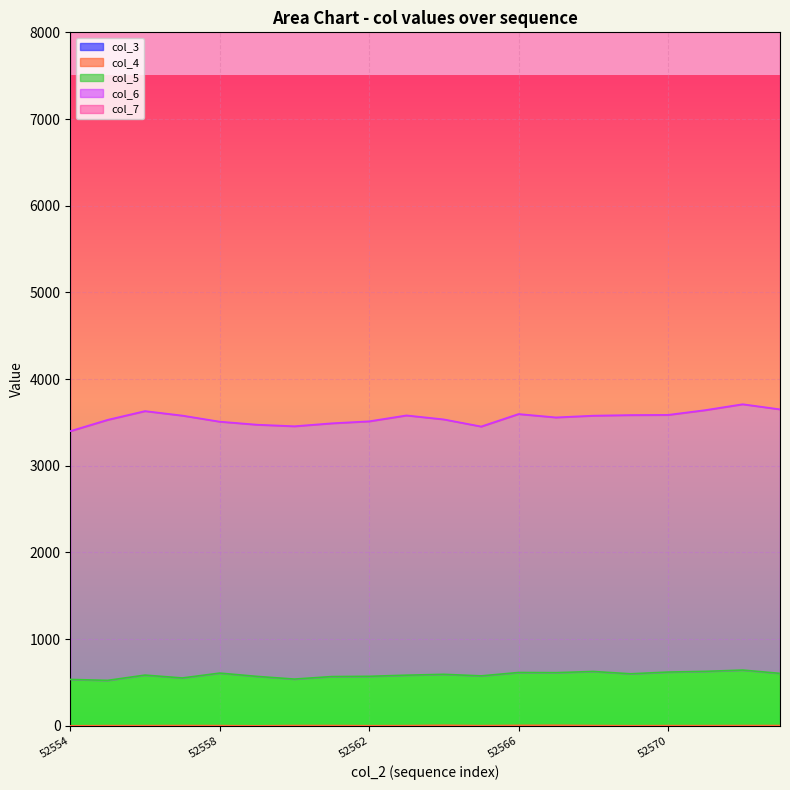

Which series has the widest spread of values?

col_7